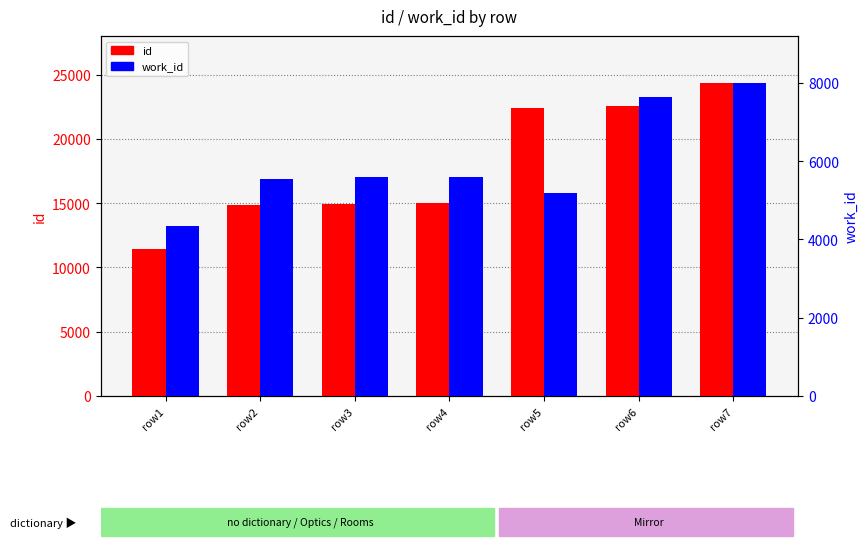

What is the smallest value displayed?

4352